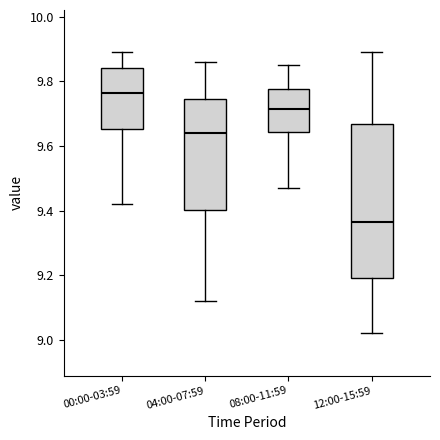

Reading left to right, read every box against the y-axis: the position of its median line, the range the box covers, and the ends of its whiskers. The values are not printed on the chart, so give them approximately, as read against the axis.

00:00-03:59: median 9.76, box 9.66 to 9.84, whiskers 9.42 to 9.90
04:00-07:59: median 9.64, box 9.40 to 9.74, whiskers 9.12 to 9.86
08:00-11:59: median 9.72, box 9.64 to 9.78, whiskers 9.48 to 9.86
12:00-15:59: median 9.36, box 9.20 to 9.66, whiskers 9.02 to 9.90